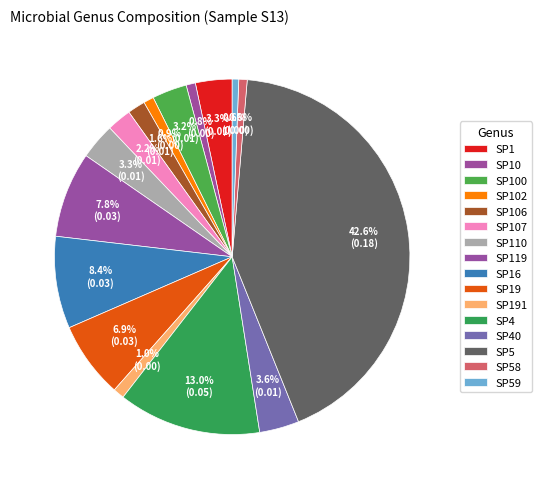

How many segments does this pie chart have?

16